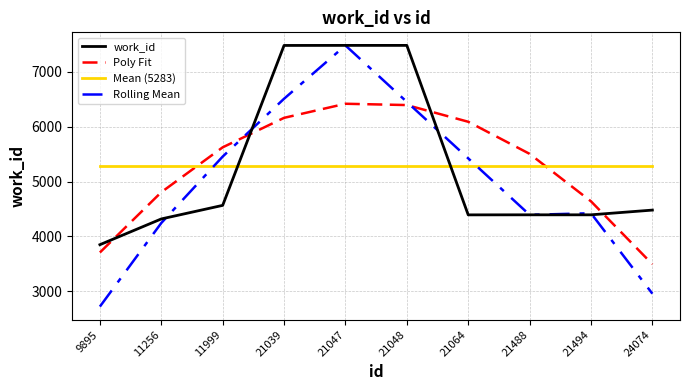

How many intersections are there between Rolling Mean and Poly Fit?

2